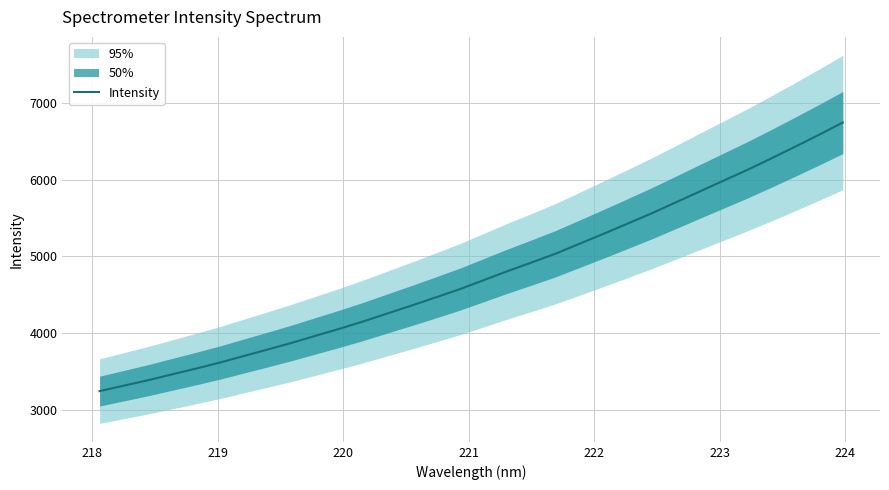

What is the highest value of the Intensity series?

6744.6